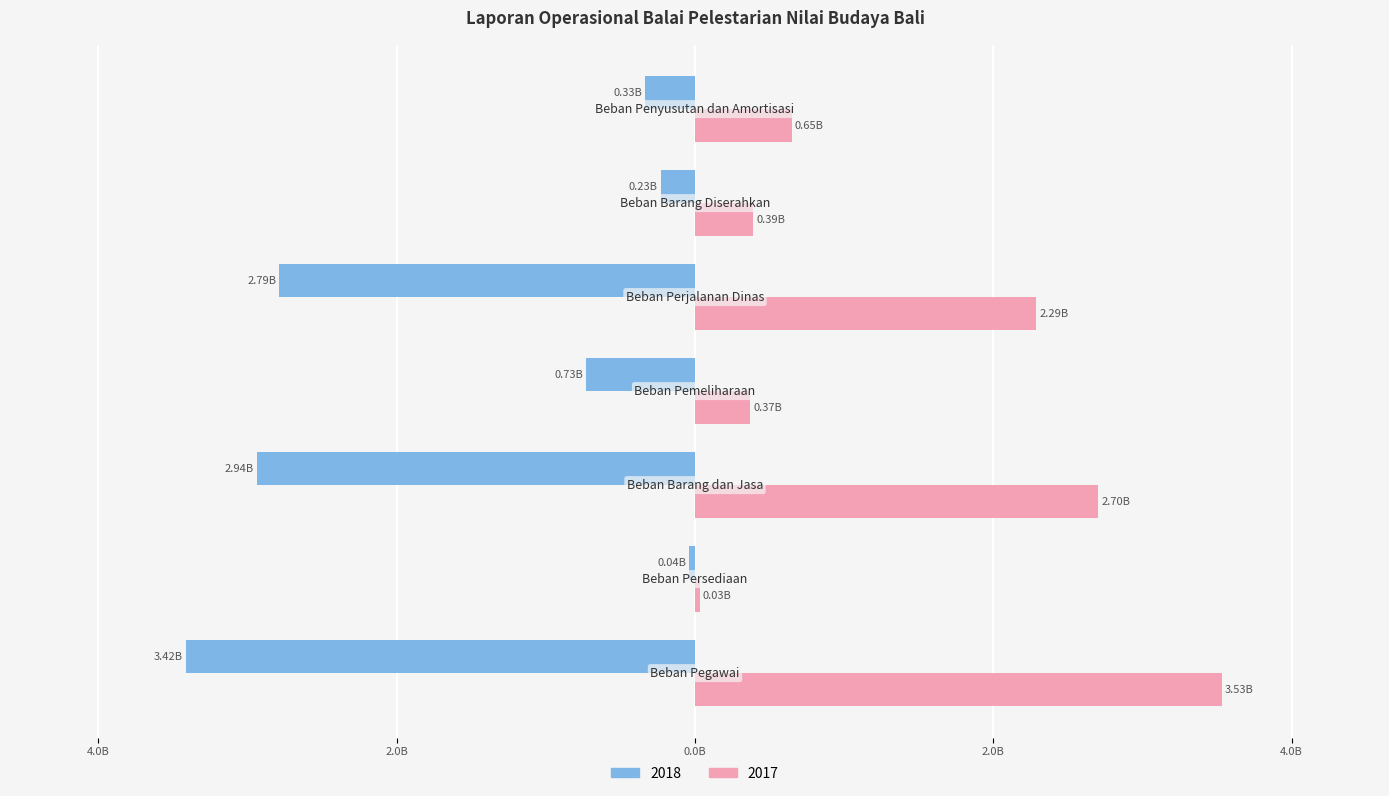

Reading right to left, extract all data points from this chart.

2018: Beban Penyusutan dan Amortisasi=-0.3	Beban Barang Diserahkan=-0.2	Beban Perjalanan Dinas=-2.8	Beban Pemeliharaan=-0.7	Beban Barang dan Jasa=-2.9	Beban Persediaan=-0.0	Beban Pegawai=-3.4
2017: Beban Penyusutan dan Amortisasi=0.6	Beban Barang Diserahkan=0.4	Beban Perjalanan Dinas=2.3	Beban Pemeliharaan=0.4	Beban Barang dan Jasa=2.7	Beban Persediaan=0.0	Beban Pegawai=3.5